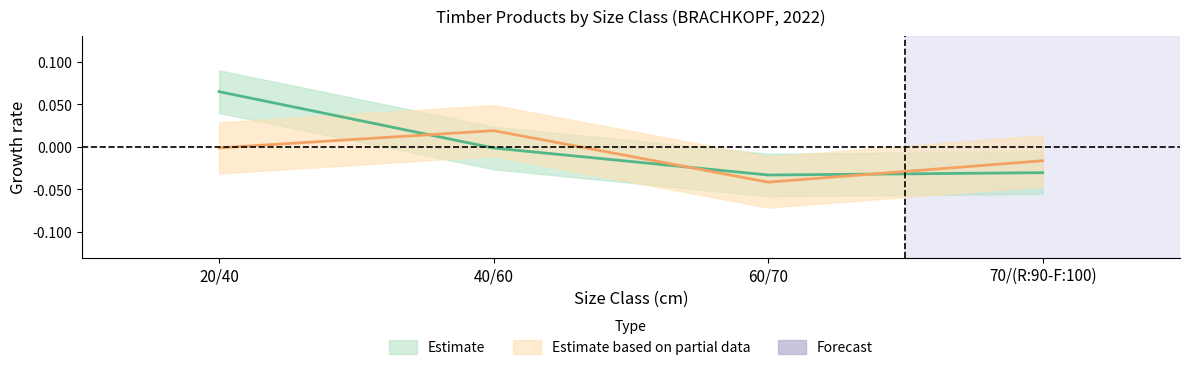

Is it true that produit_vtgr equals -0.0 at 20/40?

False